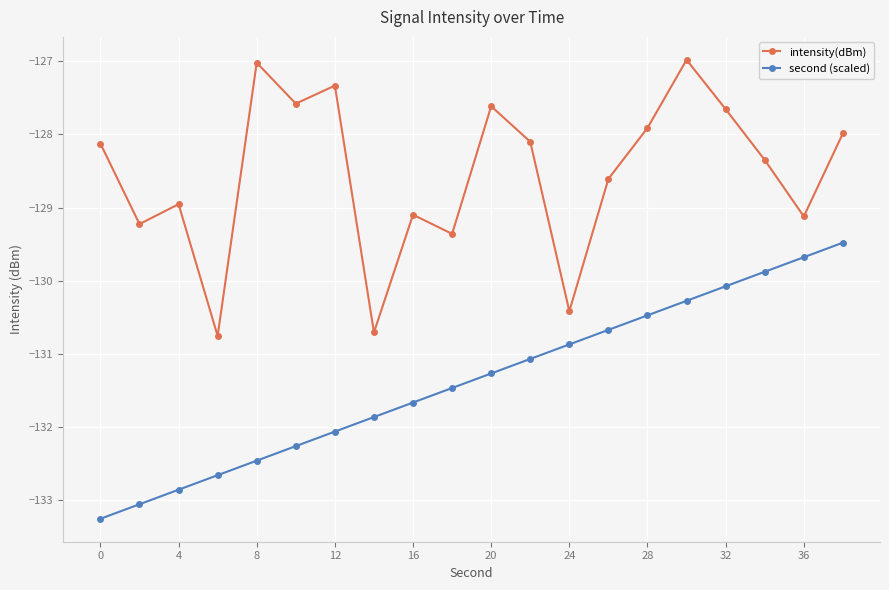

True or false: second (scaled) and intensity(dBm) intersect in this chart.

False